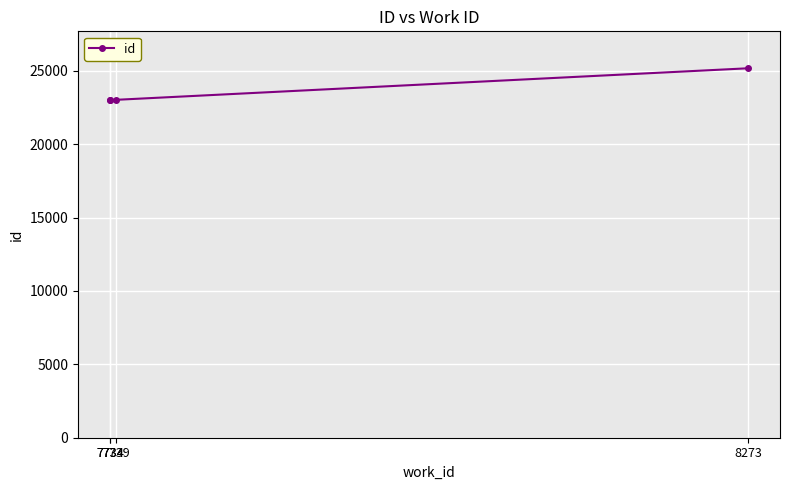

What is the sum of all values?

94213